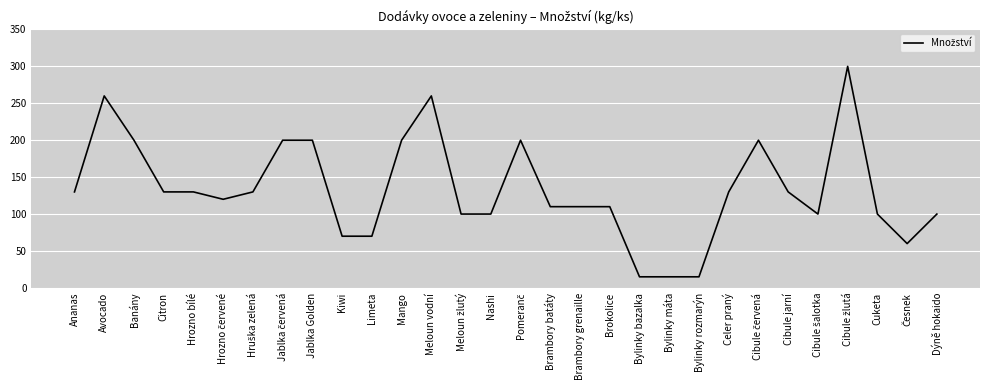

What is the minimum value shown in the chart?

15